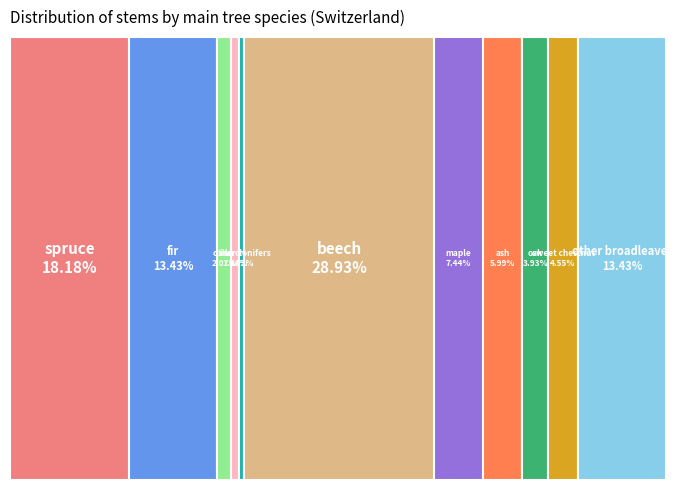

How many segments does this pie chart have?

11